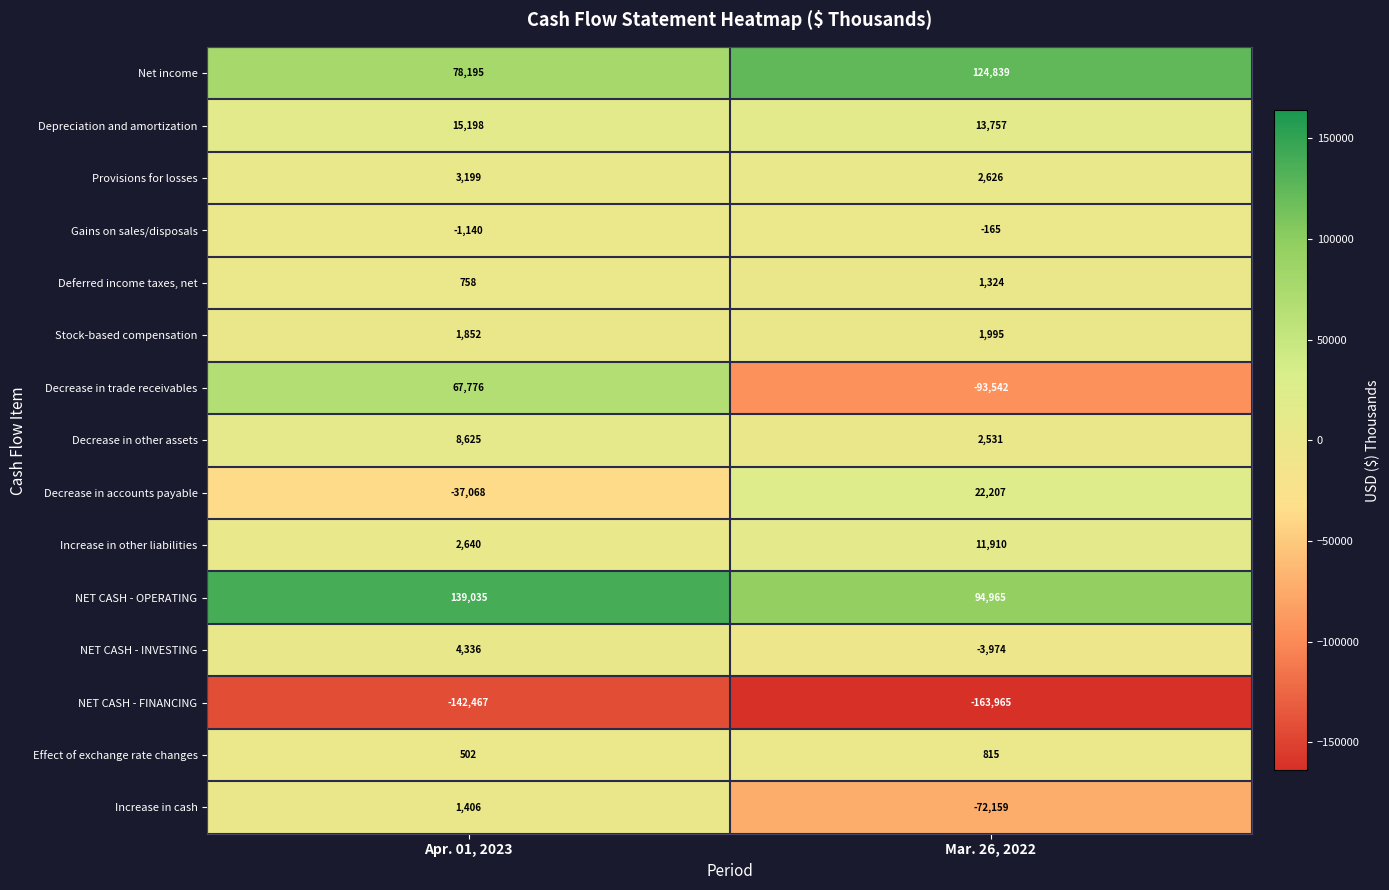

Reading left to right, transcribe all the data shown in this chart.

Net income: 78195	124839
Depreciation and amortization: 15198	13757
Provisions for losses: 3199	2626
Gains on sales/disposals: -1140	-165
Deferred income taxes, net: 758	1324
Stock-based compensation: 1852	1995
Decrease in trade receivables: 67776	-93542
Decrease in other assets: 8625	2531
Decrease in accounts payable: -37068	22207
Increase in other liabilities: 2640	11910
NET CASH - OPERATING: 139035	94965
NET CASH - INVESTING: 4336	-3974
NET CASH - FINANCING: -142467	-163965
Effect of exchange rate changes: 502	815
Increase in cash: 1406	-72159